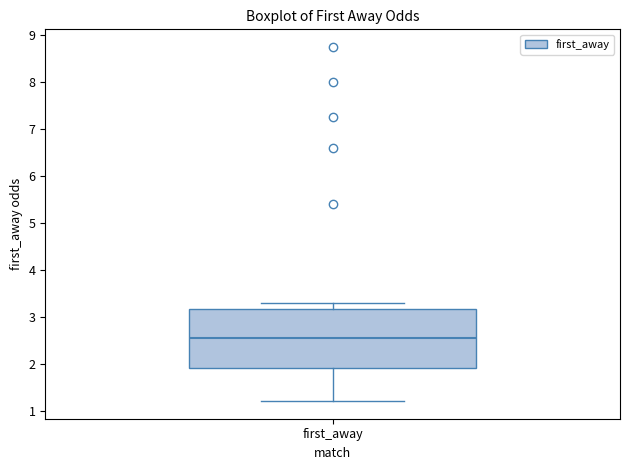

Transcribe this box plot: give where the median line is, the range the box spans, and where the two whiskers end, as read against the y-axis. The values are not printed on the chart, so give them approximately, as read against the axis.

median 2.6, box 1.9 to 3.2, whiskers 1.2 to 3.3